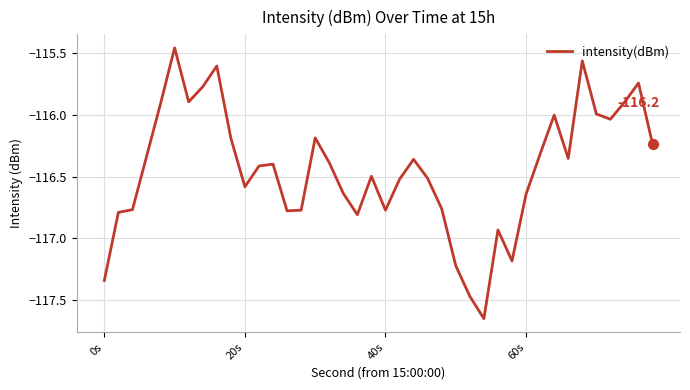

What is the difference between the maximum and minimum values?

2.2